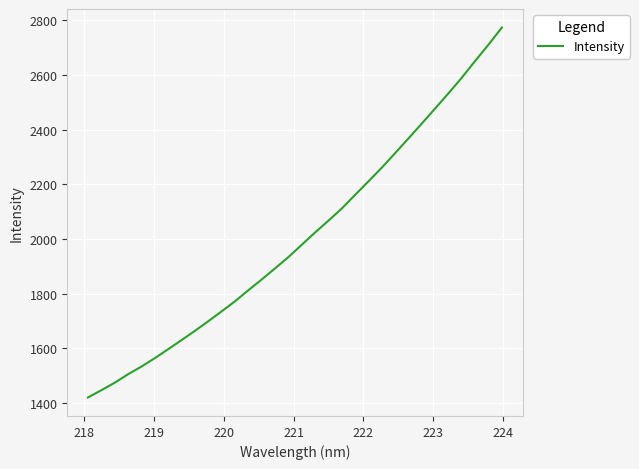

What is the smallest value displayed?

1421.1